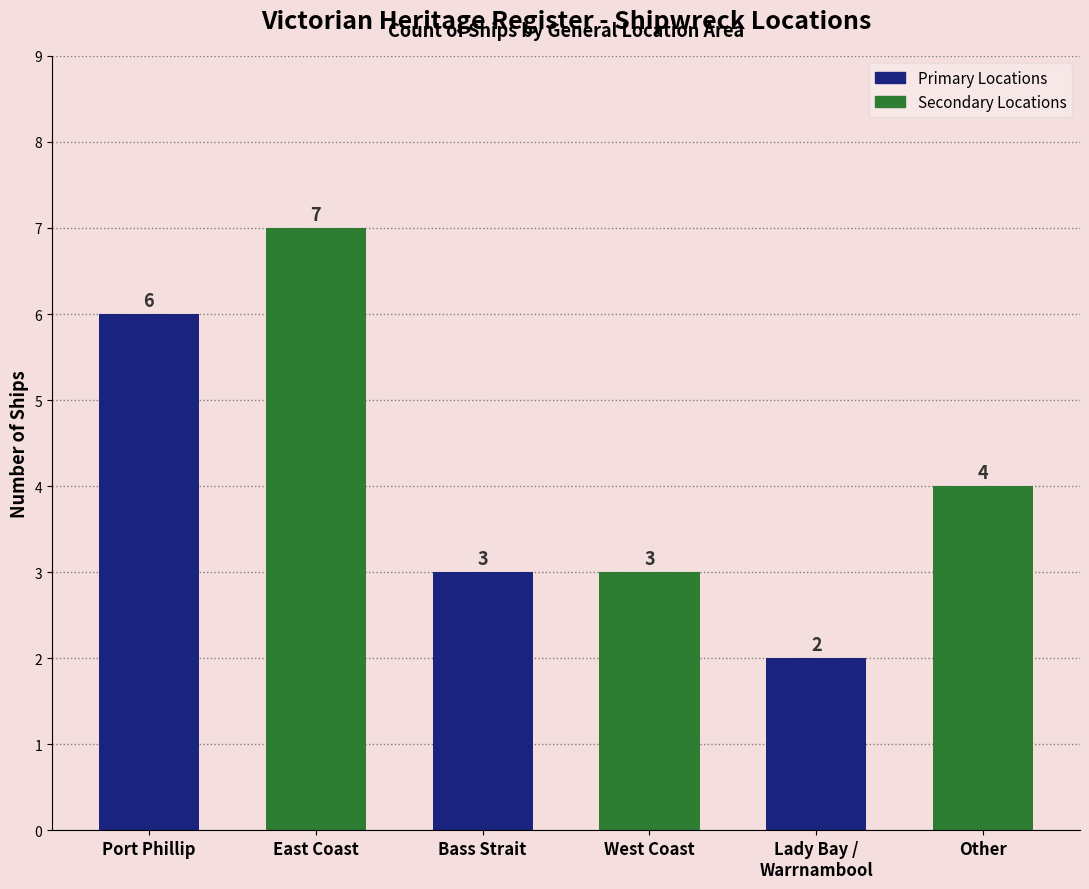

Count the values in the range 3 to 6.

4